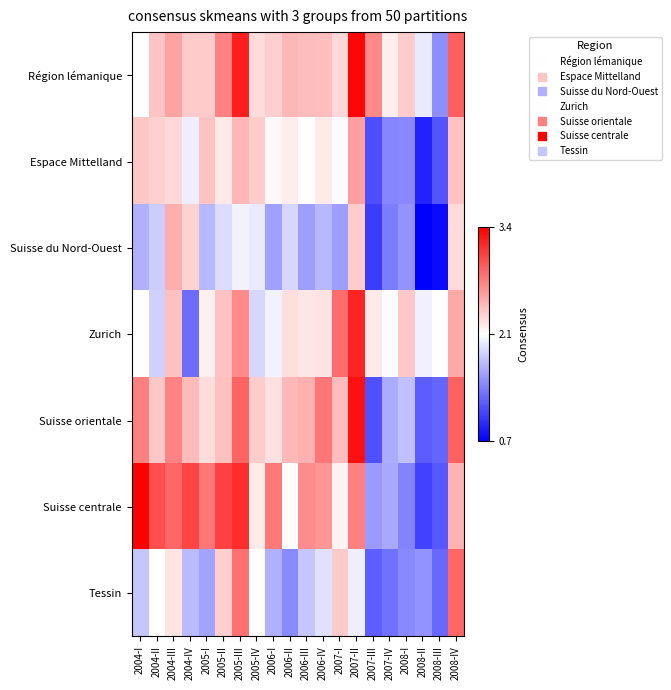

List the series in order of their peak value, lowest first.

Suisse du Nord-Ouest, Espace Mittelland, Tessin, Zurich, Suisse orientale, Région lémanique, Suisse centrale